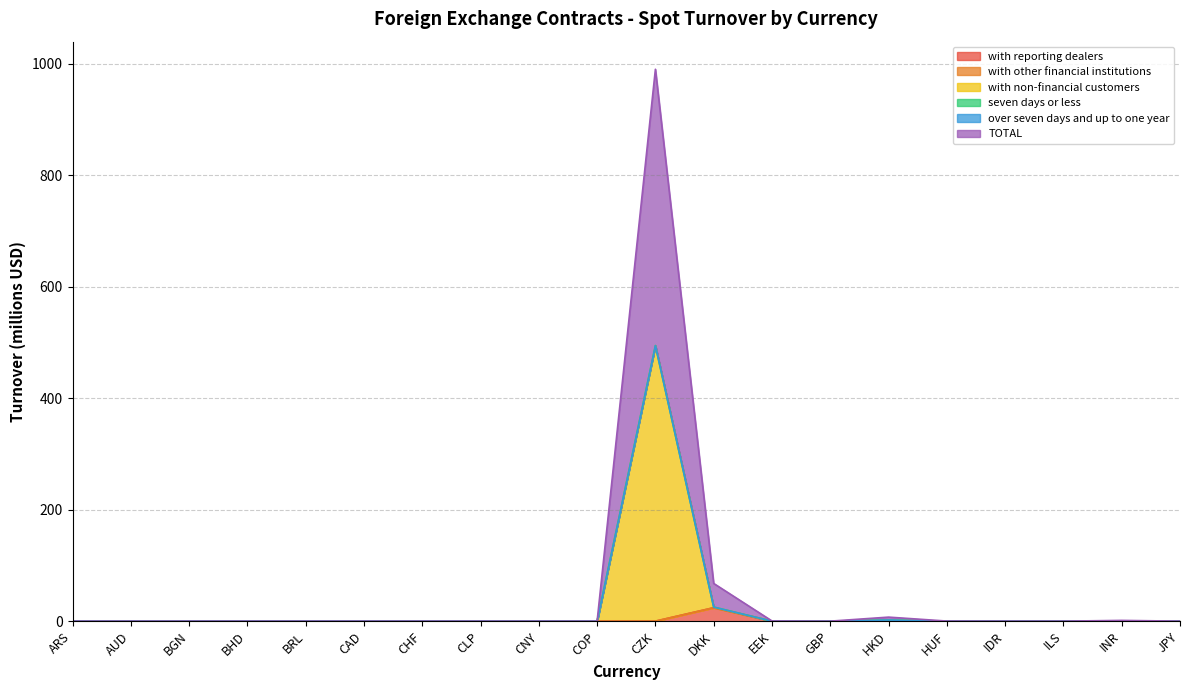

Does the chart display data point markers on the line(s)?

No